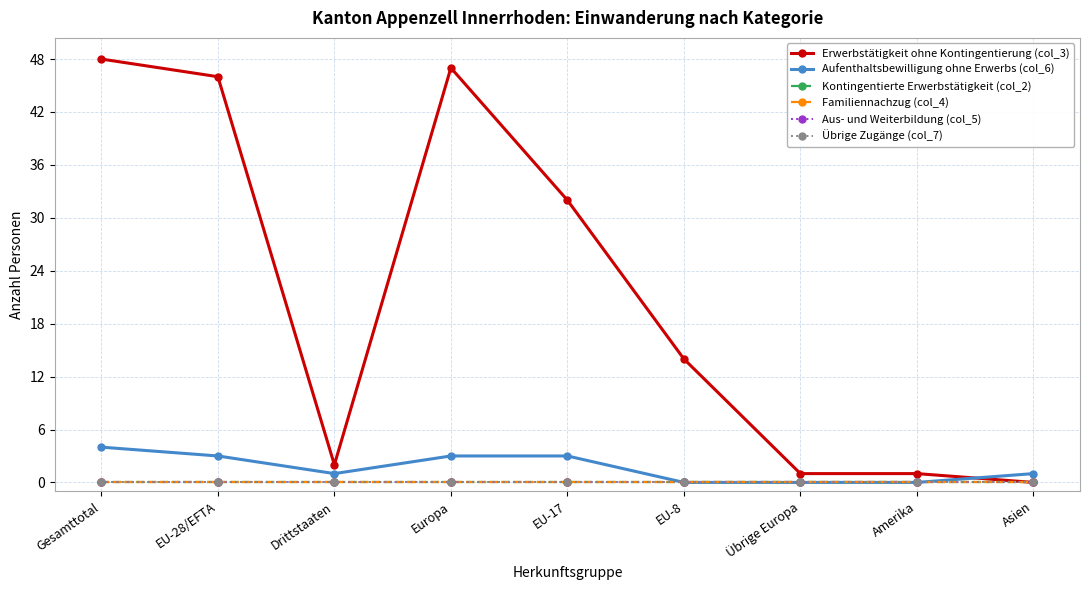

Is this an area chart (filled region under the line)?

No